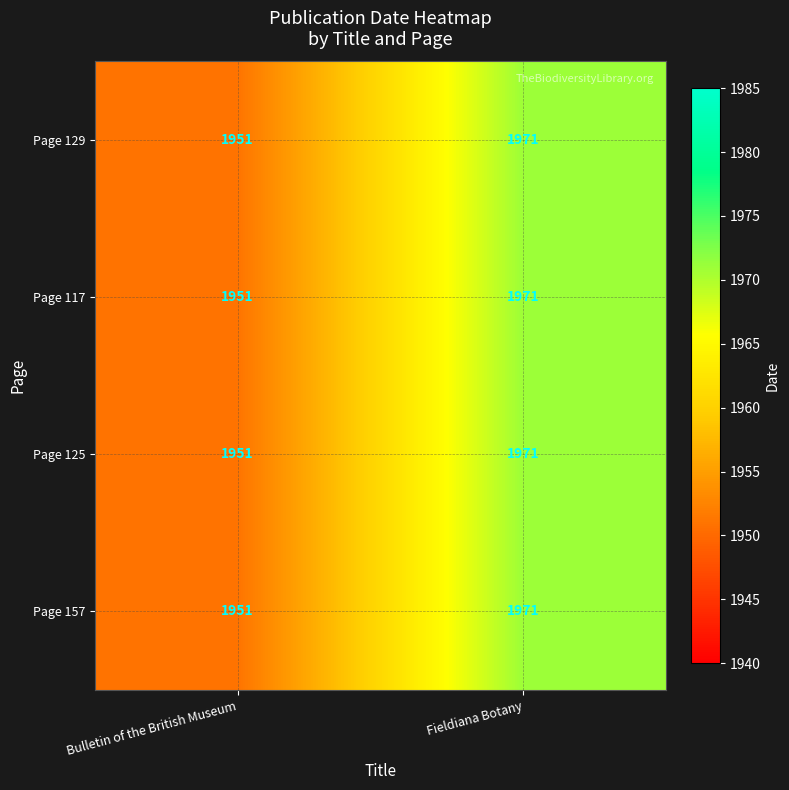

Reading left to right, transcribe all the data shown in this chart.

Page 129: 1951	1971
Page 117: 1951	1971
Page 125: 1951	1971
Page 157: 1951	1971